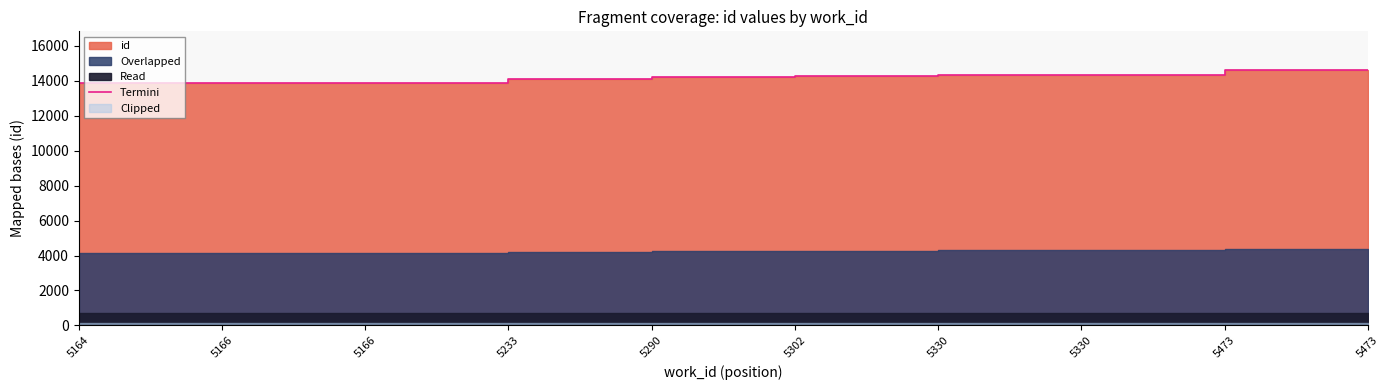

Where is the data nearest to the value 14261?

5302